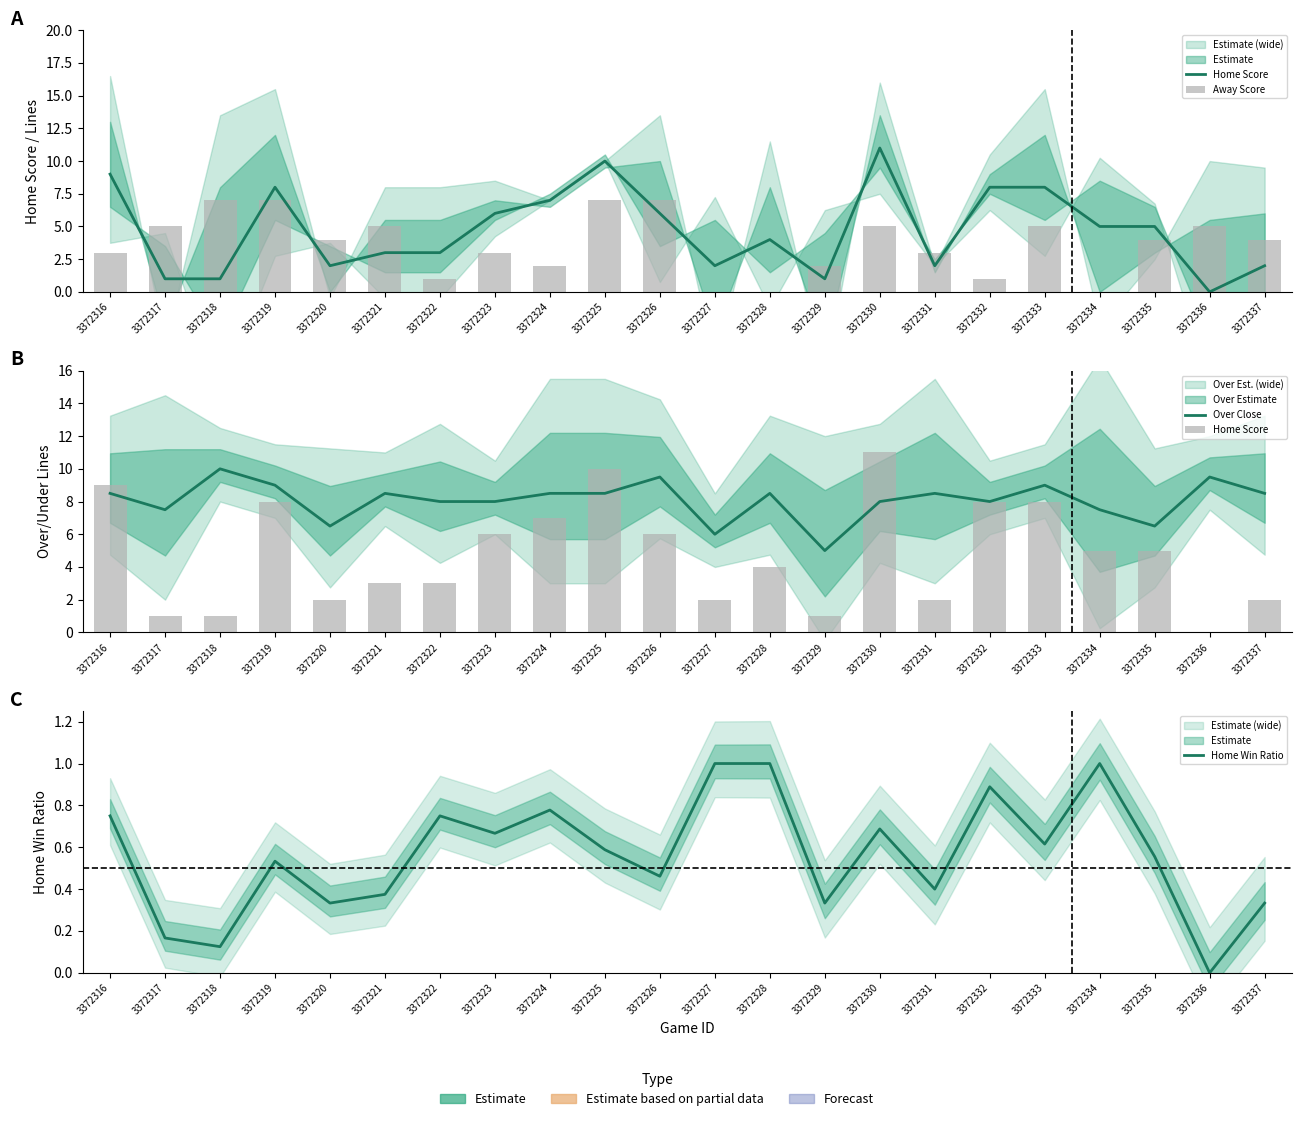

Where is Home Score nearest to the value 5?

3372334